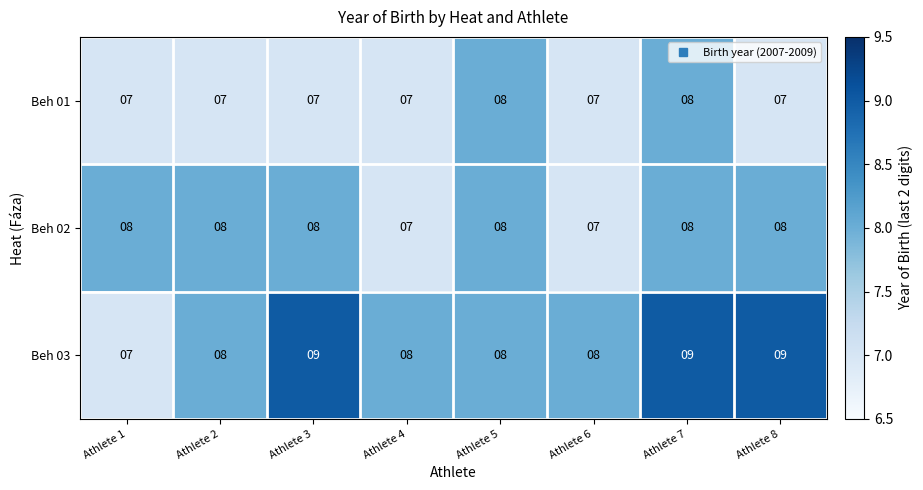

At how many categories does at least one series exceed 7?

8